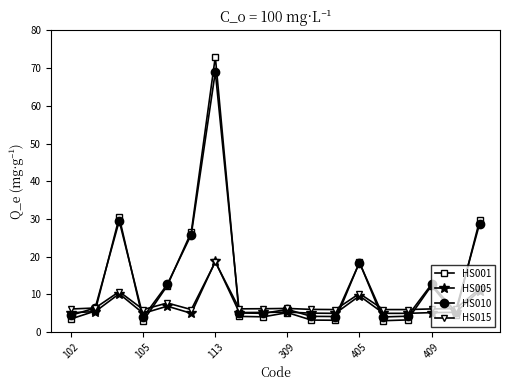

Is this an area chart (filled region under the line)?

No